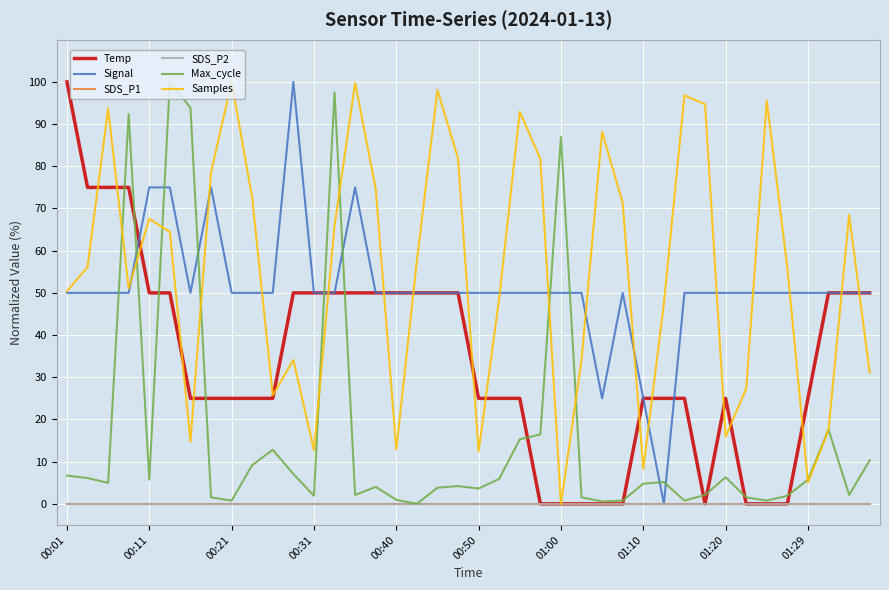

Where is the first local maximum for Temp?

01:20